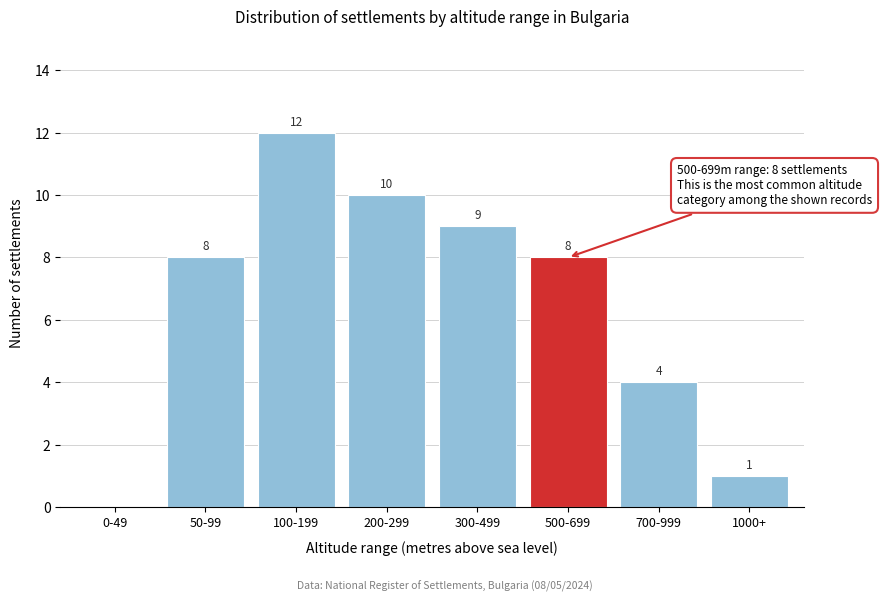

Reading left to right, list all the values displayed in this chart.

0-49=0	50-99=8	100-199=12	200-299=10	300-499=9	500-699=8	700-999=4	1000+=1